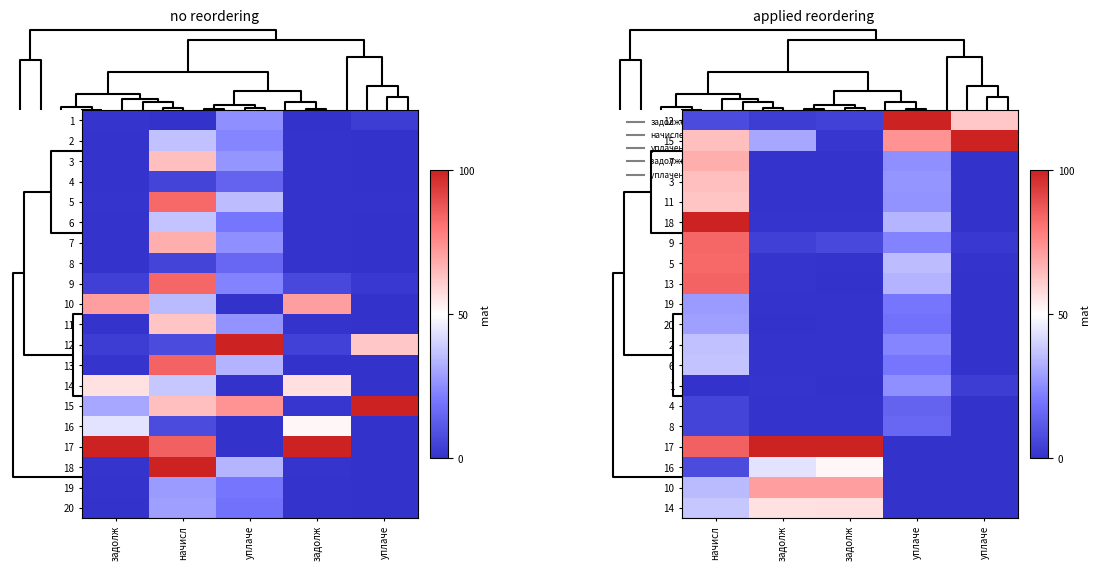

Is the value of 12 at уплаче greater than the value of 3 at уплаче?

Yes